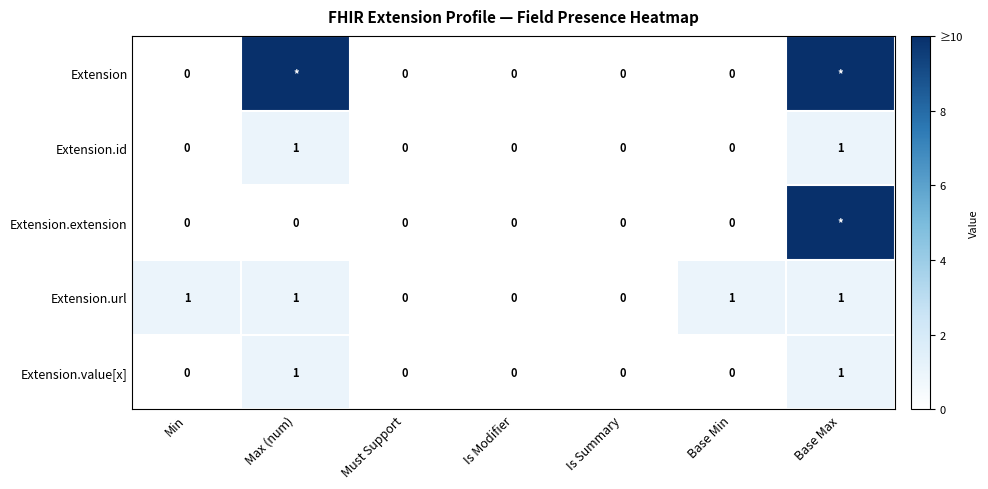

Which has a higher value, Is Modifier or Is Summary?

Is Modifier